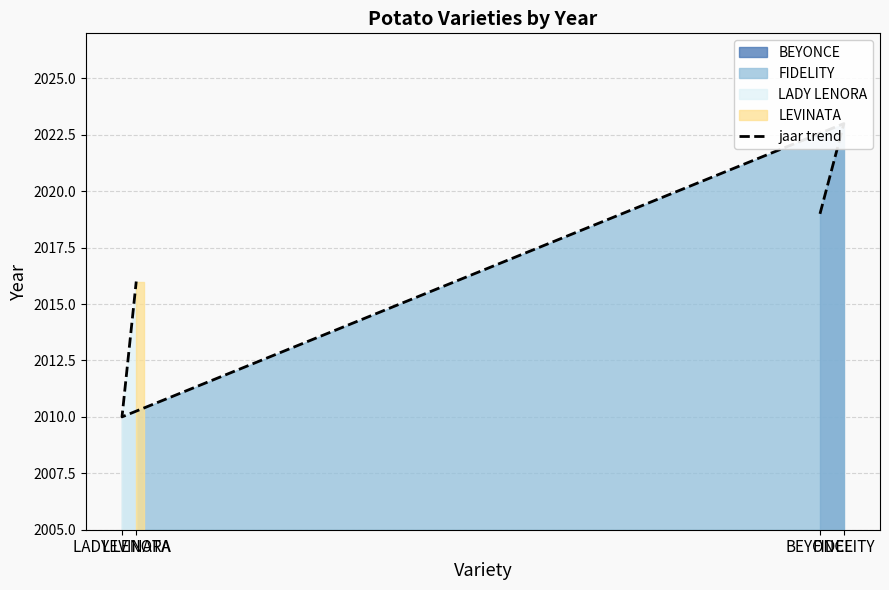

What is the sum of all values?

8068